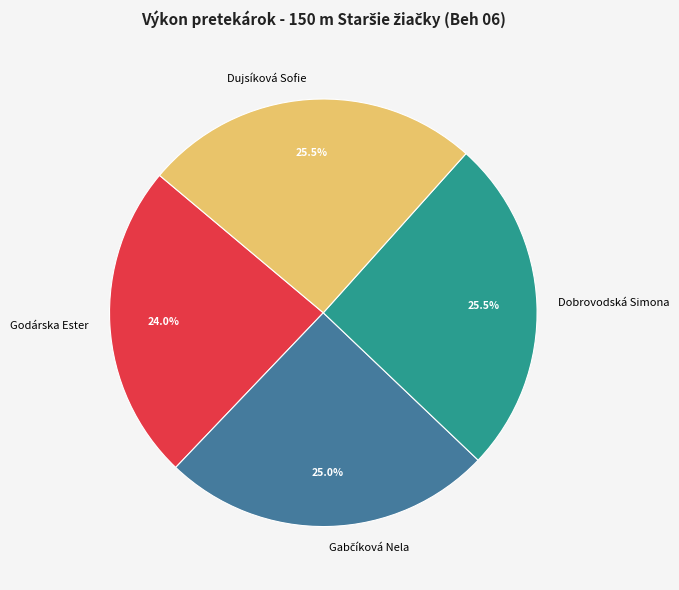

Does Dobrovodská Simona represent more than half of the total?

No